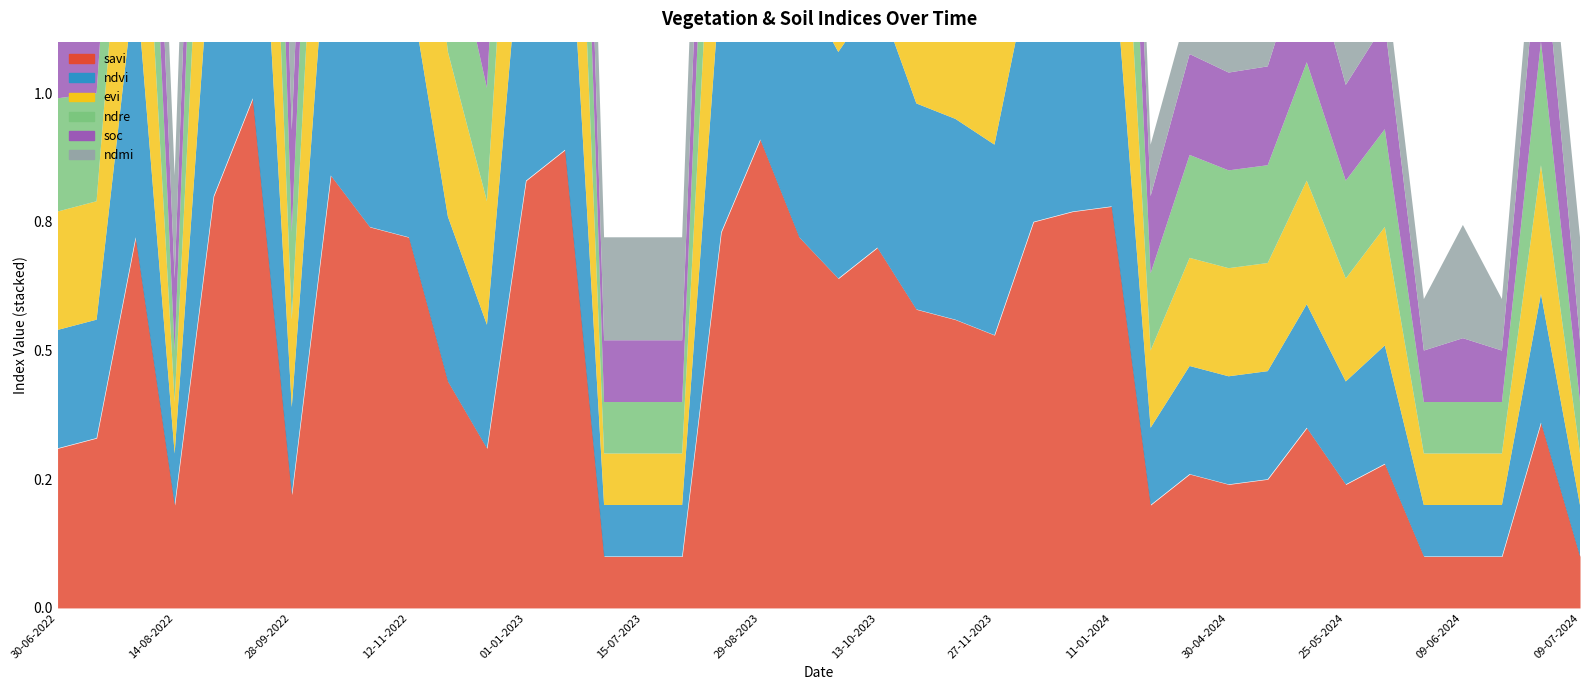

What is the minimum value shown in the chart?

0.1